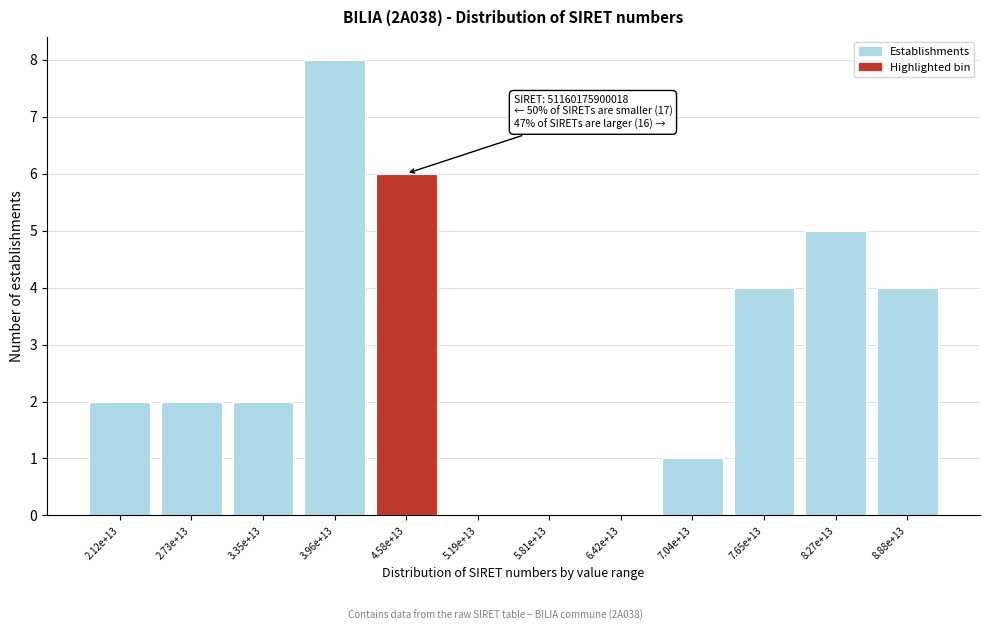

Reading left to right, extract all data points from this chart.

2.12e+13=2	2.73e+13=2	3.35e+13=2	3.96e+13=8	4.58e+13=6	5.19e+13=0	5.81e+13=0	6.42e+13=0	7.04e+13=1	7.65e+13=4	8.27e+13=5	8.88e+13=4